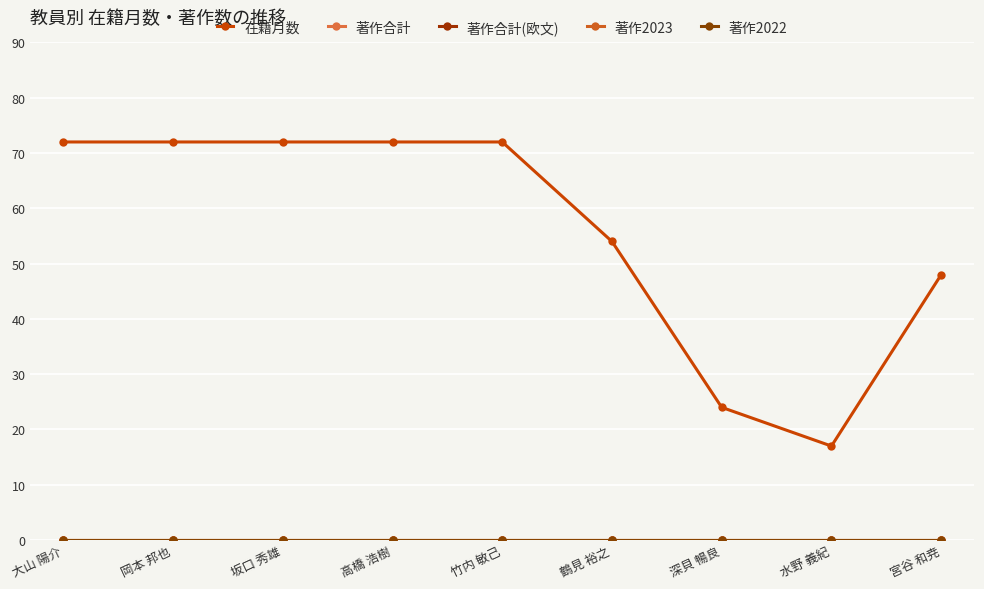

True or false: 著作合計(欧文) and 著作2022 intersect in this chart.

False